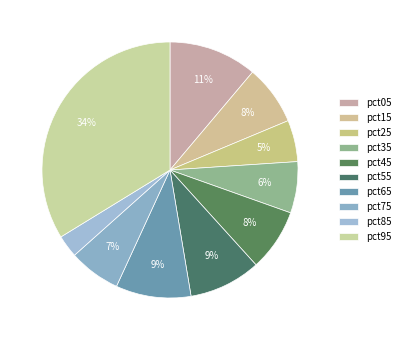

Rank the categories by value from lowest to highest.

pct85, pct25, pct35, pct75, pct15, pct45, pct55, pct65, pct05, pct95